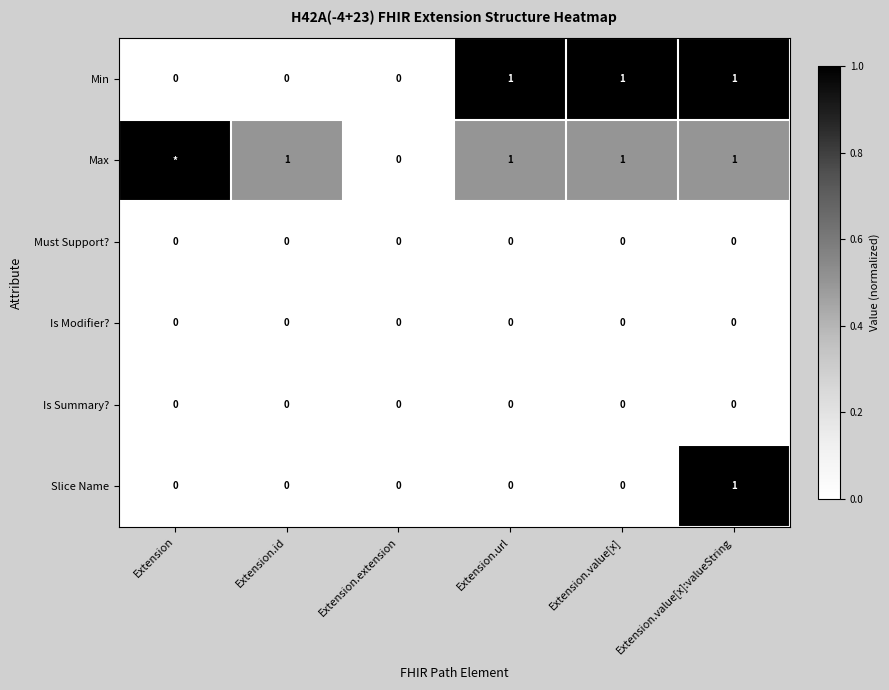

Is the value of Min at Extension.value[x]:valueString greater than the value of Slice Name at Extension.extension?

Yes